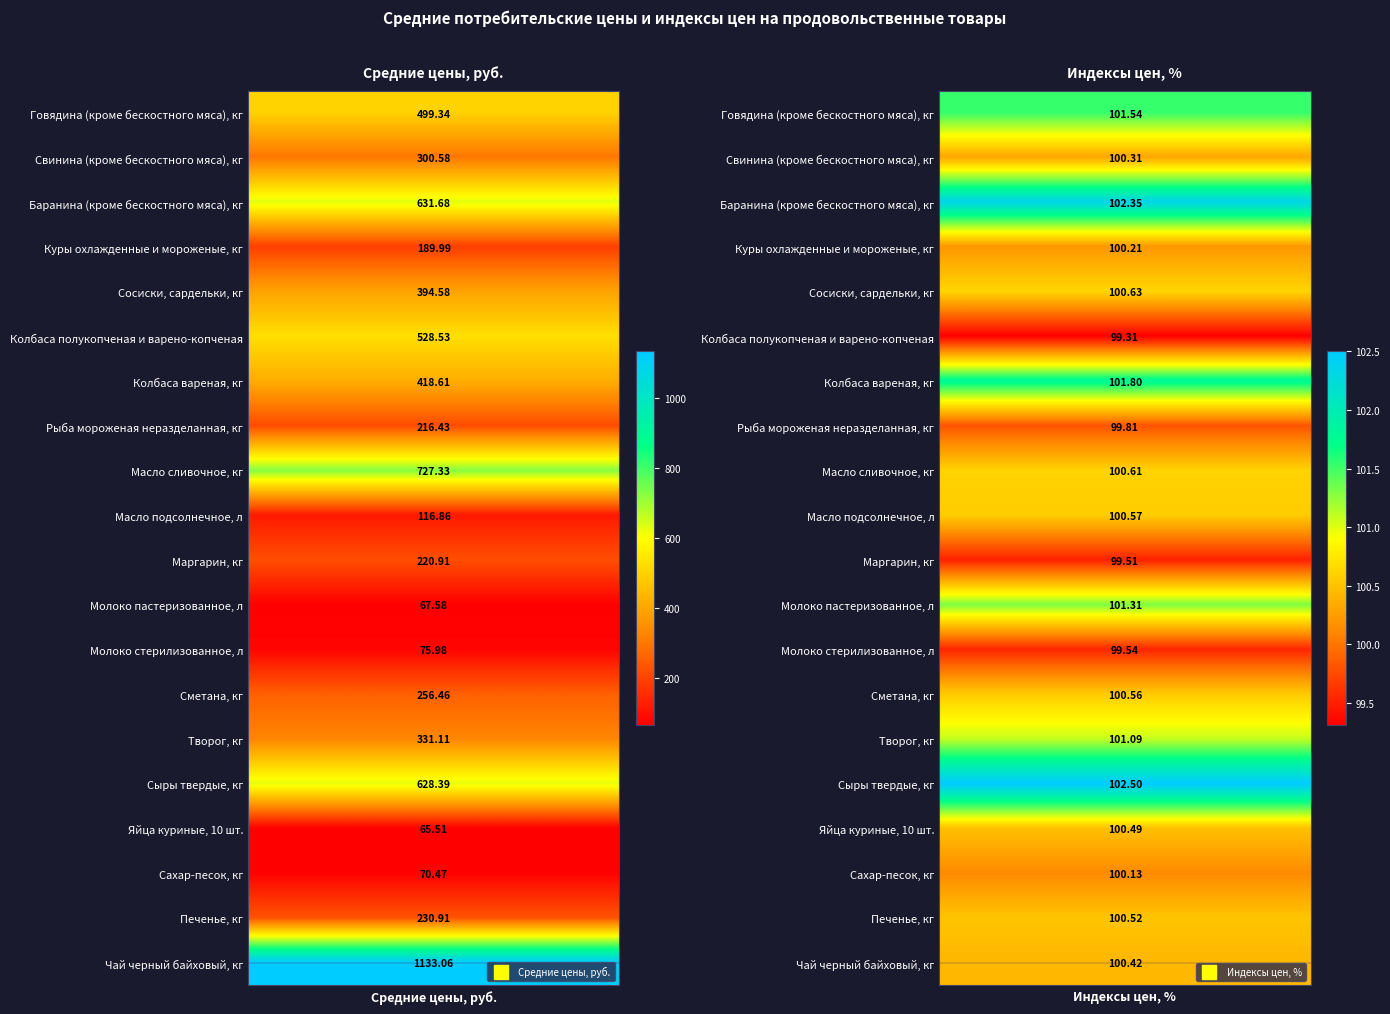

Rank the series at 0 from lowest to highest value.

Яйца куриные, 10 шт., Молоко пастеризованное, л, Сахар-песок, кг, Молоко стерилизованное, л, Масло подсолнечное, л, Куры охлажденные и мороженые, кг, Рыба мороженая неразделанная, кг, Маргарин, кг, Печенье, кг, Сметана, кг, Свинина (кроме бескостного мяса), кг, Творог, кг, Сосиски, сардельки, кг, Колбаса вареная, кг, Говядина (кроме бескостного мяса), кг, Колбаса полукопченая и варено-копченая, Сыры твердые, кг, Баранина (кроме бескостного мяса), кг, Масло сливочное, кг, Чай черный байховый, кг